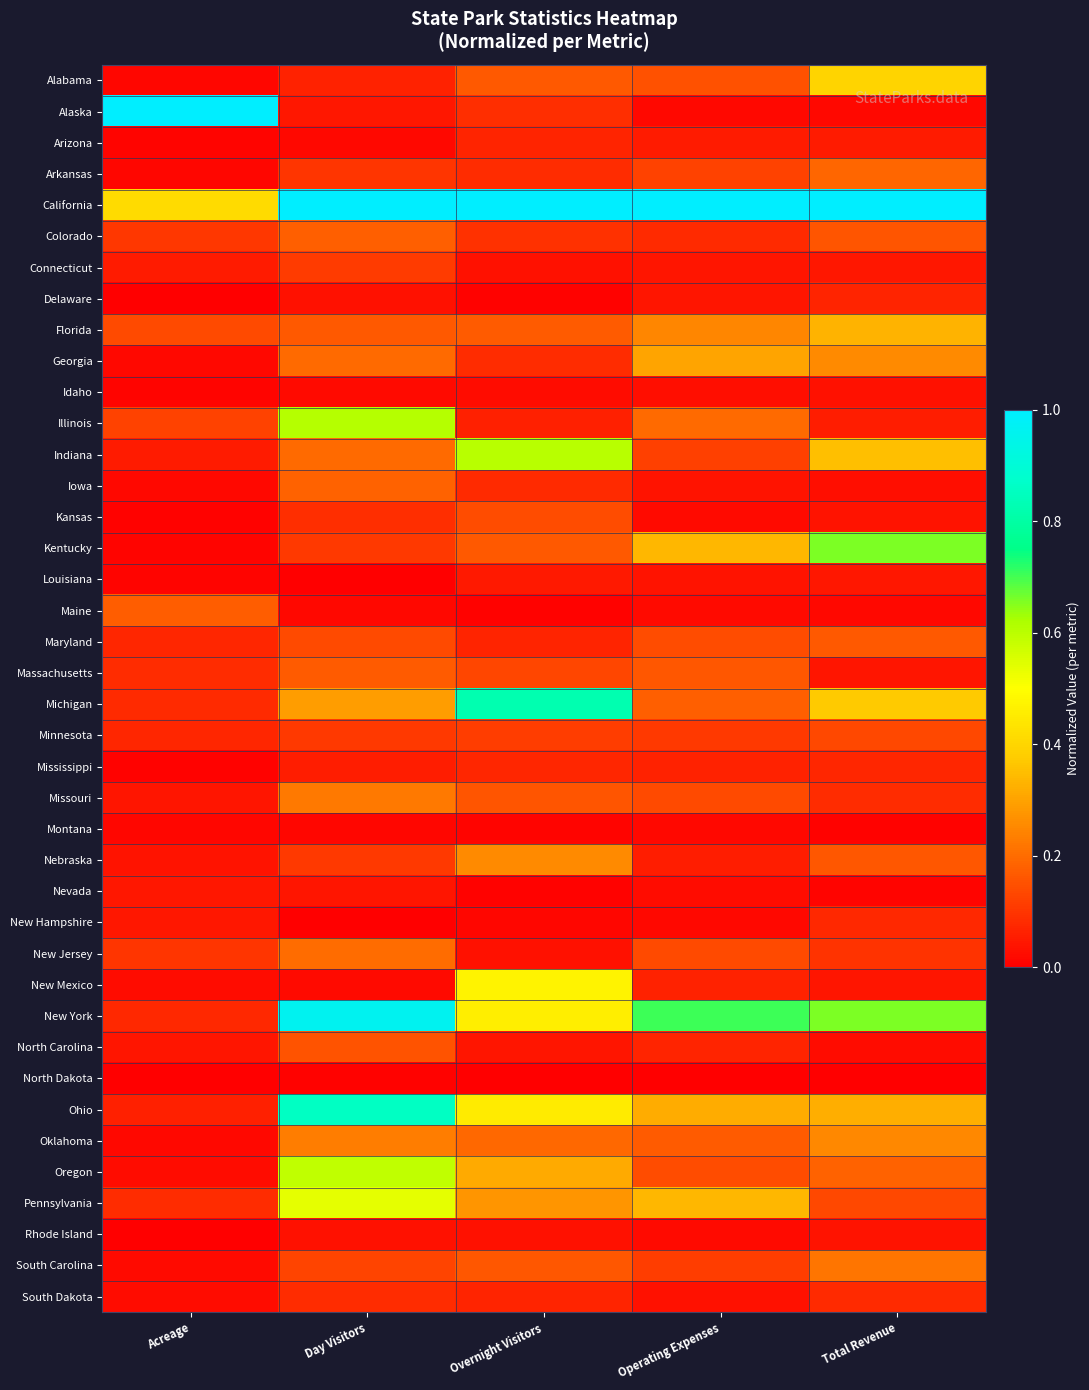

How many distinct data groups are displayed?

40